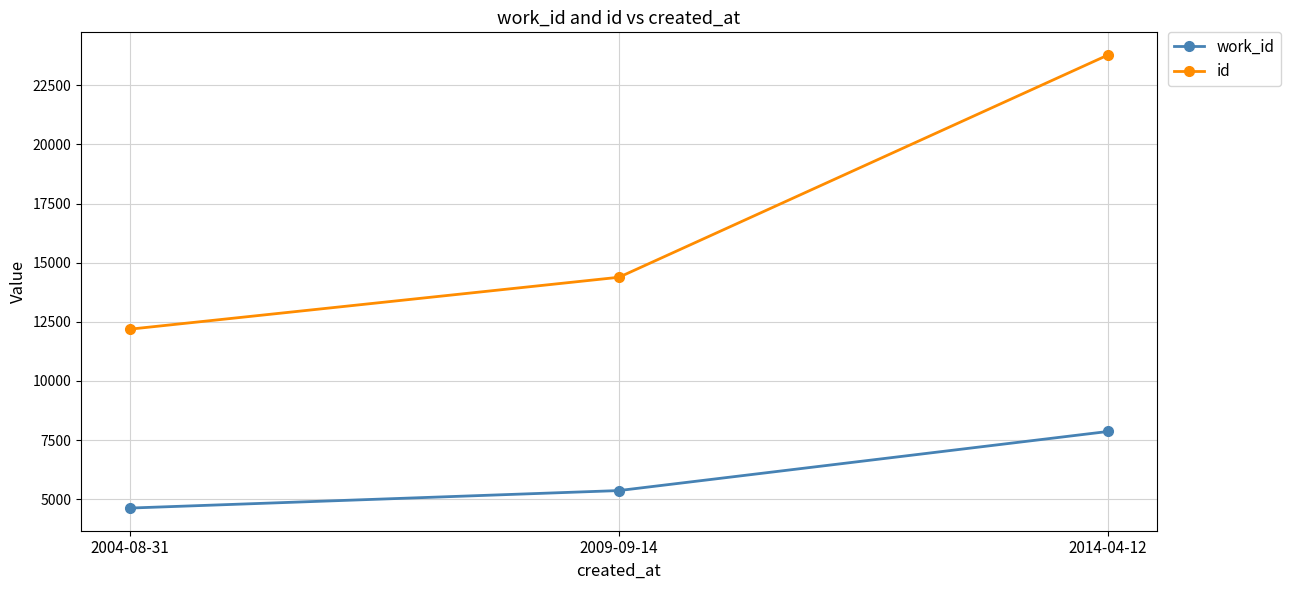

Where is work_id nearest to the value 6245?

2009-09-14